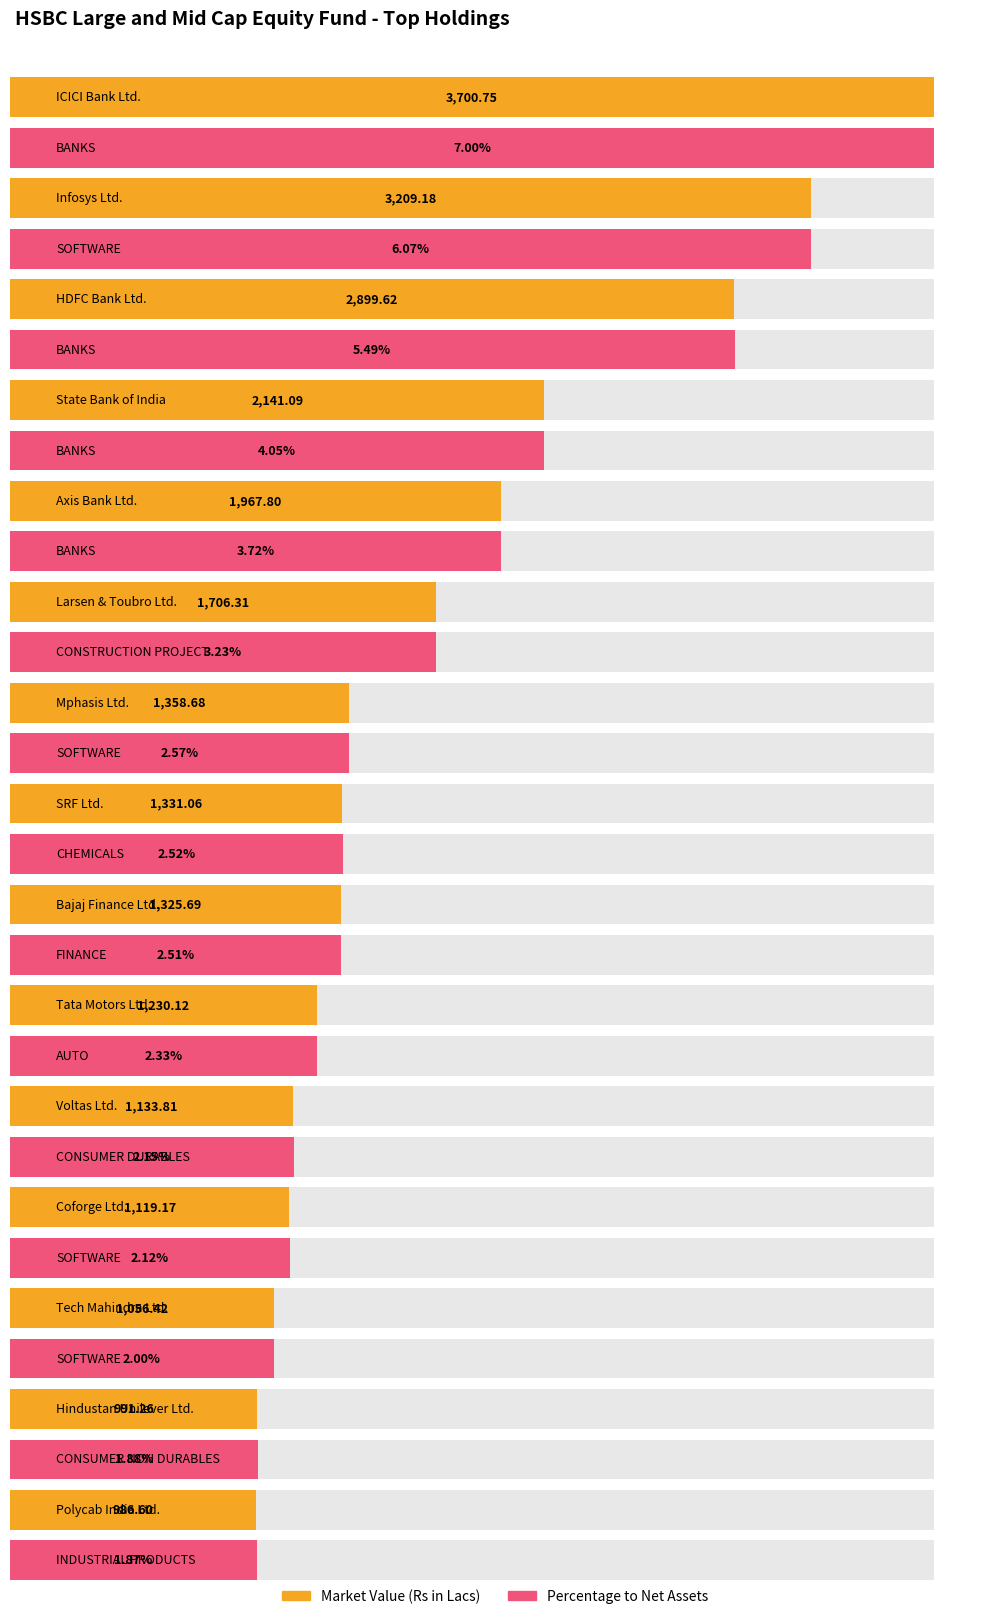

True or false: Percentage to Net Assets has a value of 1.7 at Bajaj Finance Ltd..

False